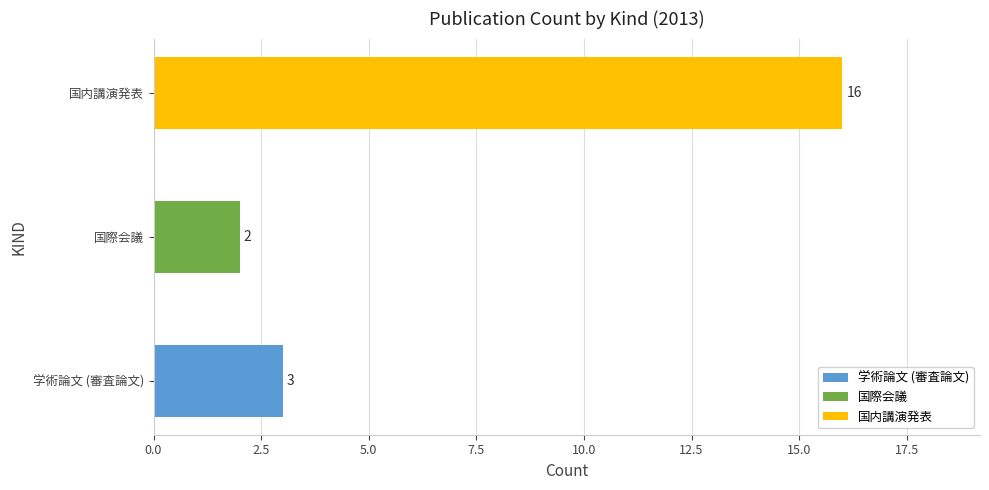

True or false: 国内講演発表 has a value of -10 at 3.

False